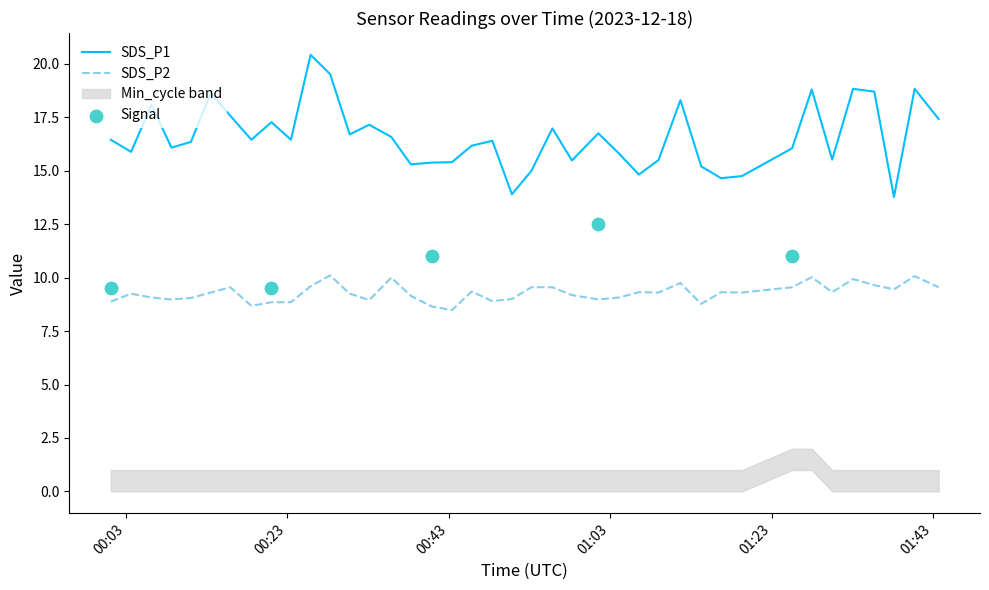

What is the maximum value for SDS_P2?

10.1